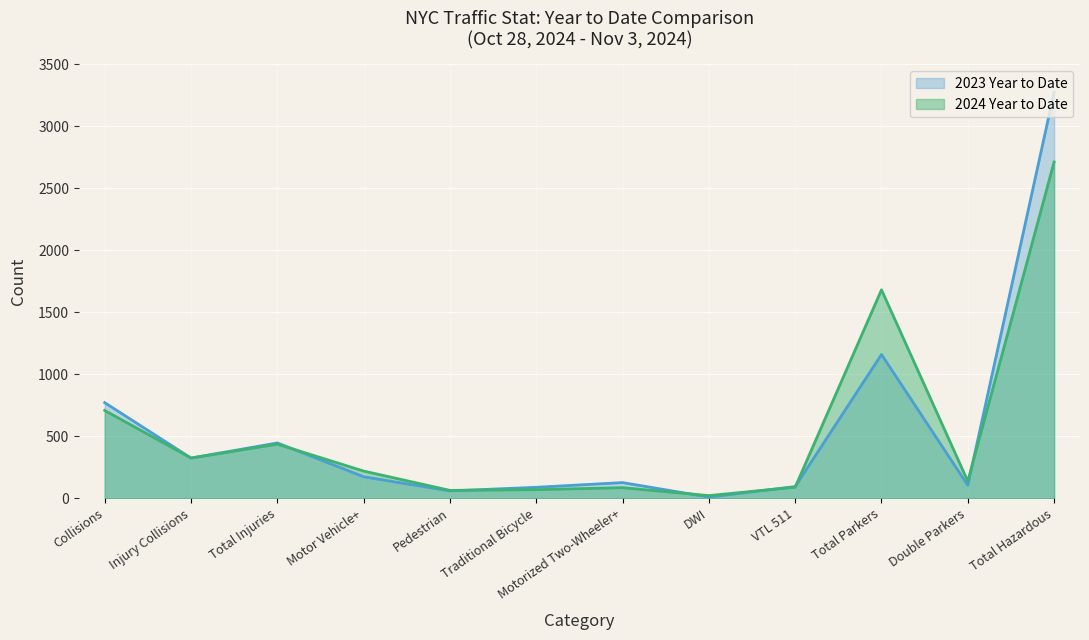

At which category is the sum across all series the highest?

Total Hazardous